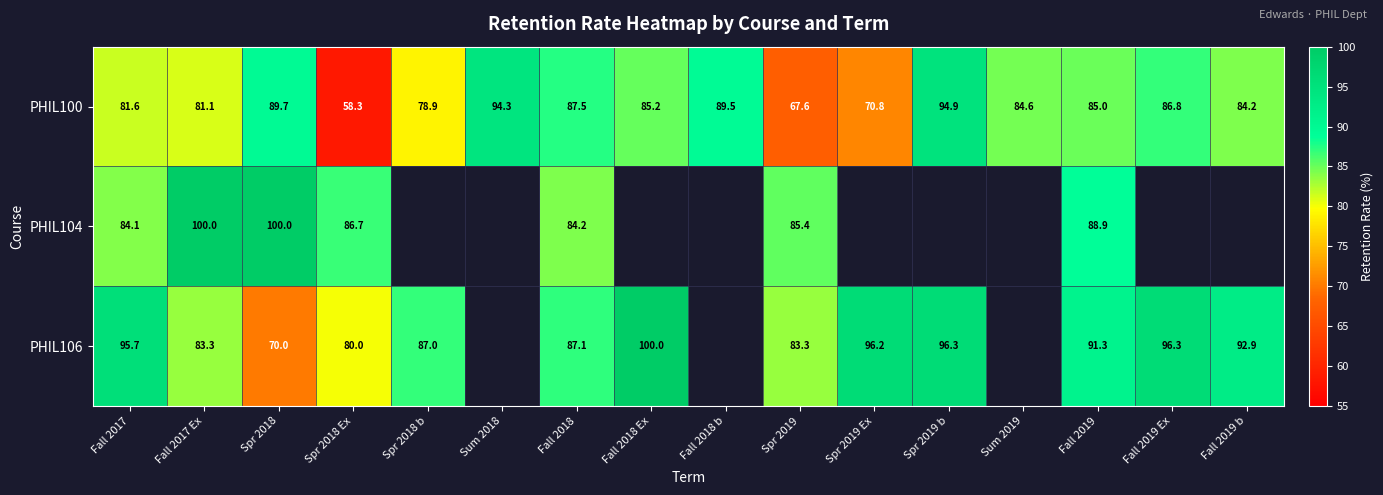

What is the average value of the PHIL100 series?

82.5